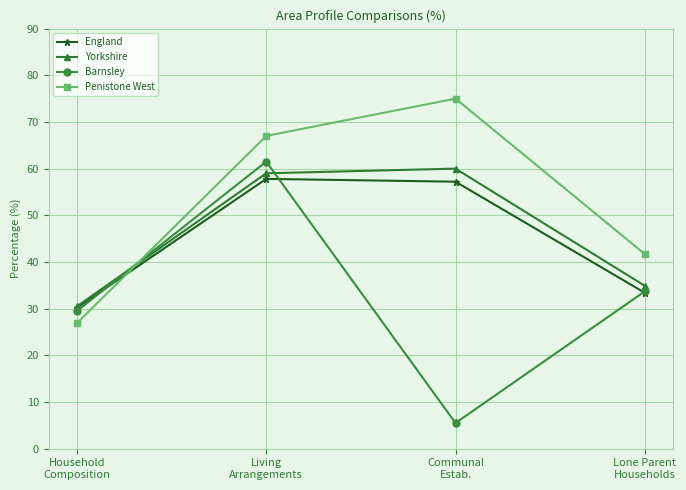

Which series has the largest total across all categories?

Penistone West